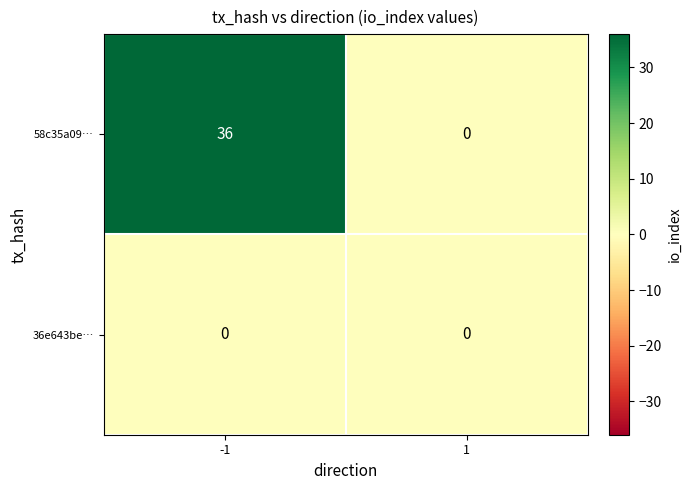

Rank the series by their maximum value, from highest to lowest.

58c35a09…, 36e643be…